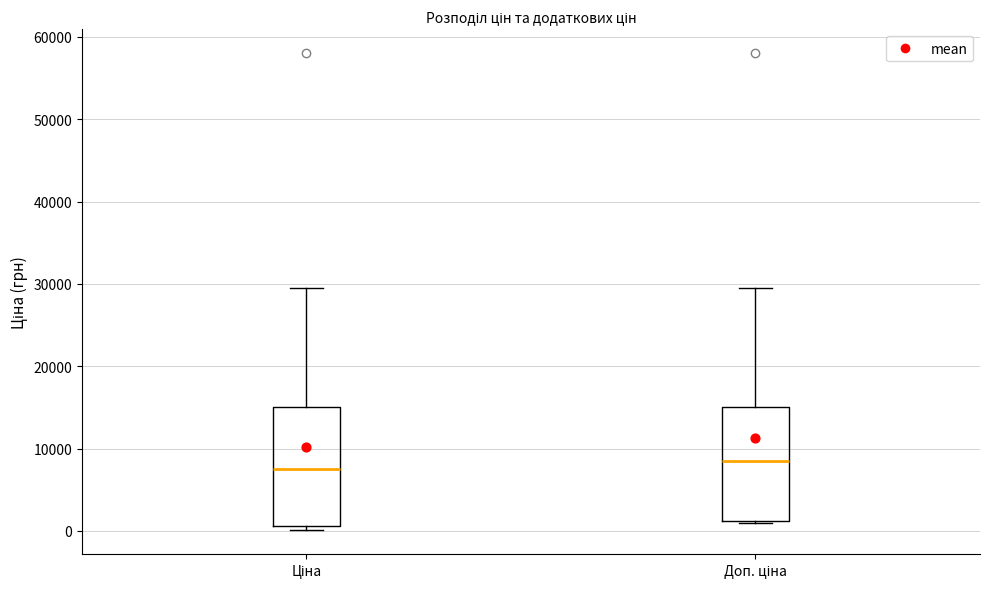

Reading left to right, transcribe this box plot: for each box, give where its median line is, the range the box spans, and where its two whiskers end, as read against the y-axis. The values are not printed on the chart, so give them approximately, as read against the axis.

Ціна: median 8000, box 1000 to 15000, whiskers 0 to 30000
Доп. ціна: median 8000, box 1000 to 15000, whiskers 1000 to 30000